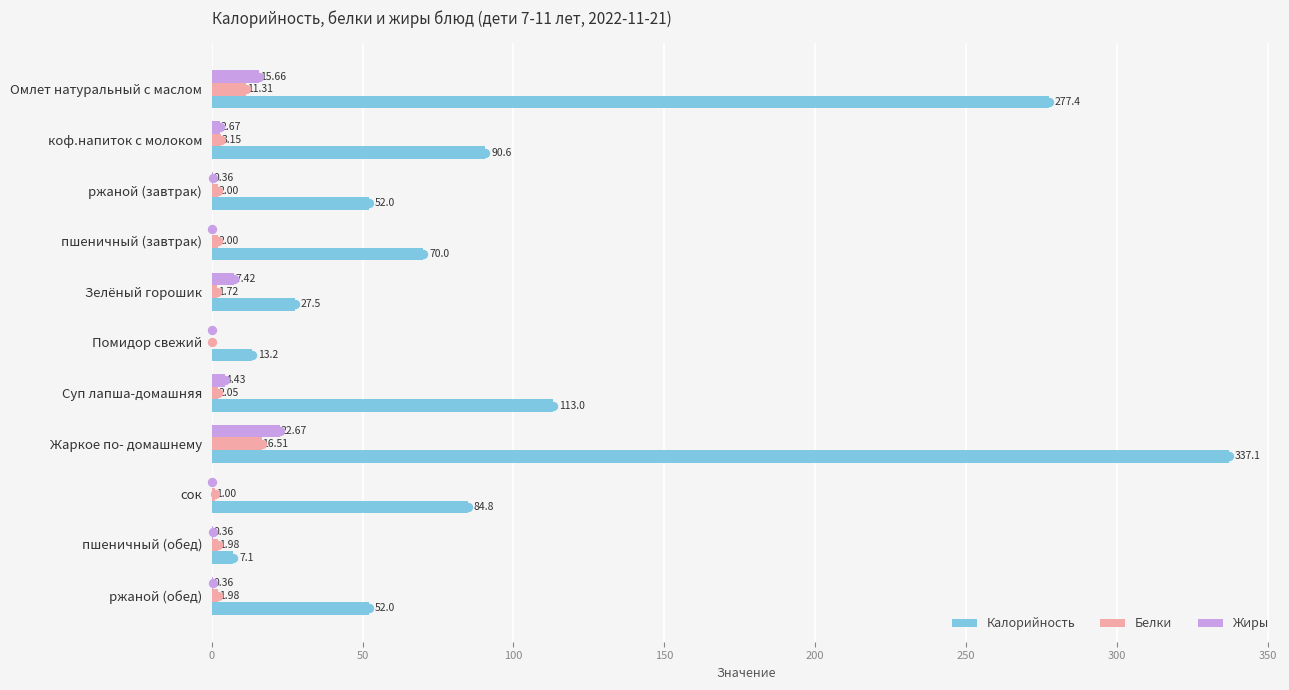

At which category does the chart reach its peak across all series?

Жаркое по- домашнему